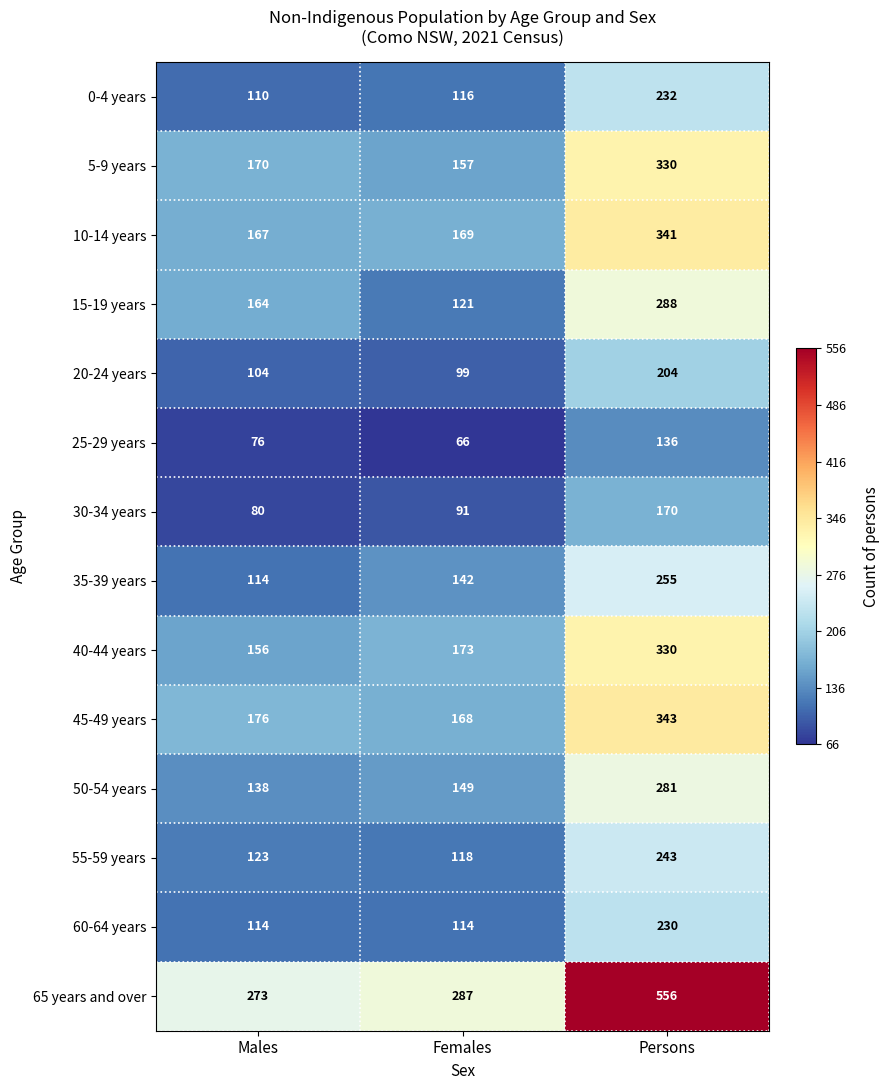

True or false: 45-49 years has a value of 266 at Females.

False